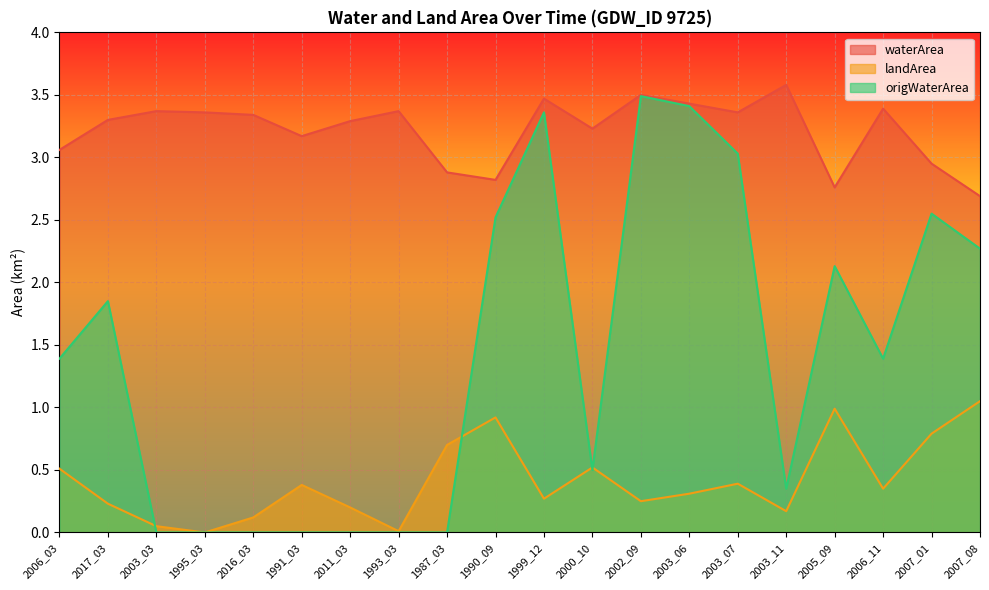

Is the value of origWaterArea at 1995_03 greater than the value of landArea at 2003_03?

No